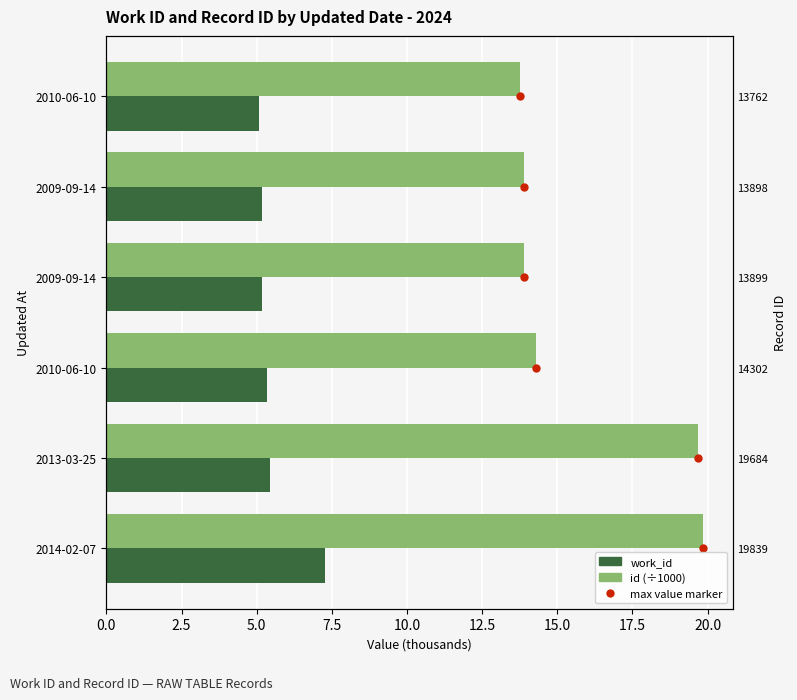

How many bars are there in each group?

2